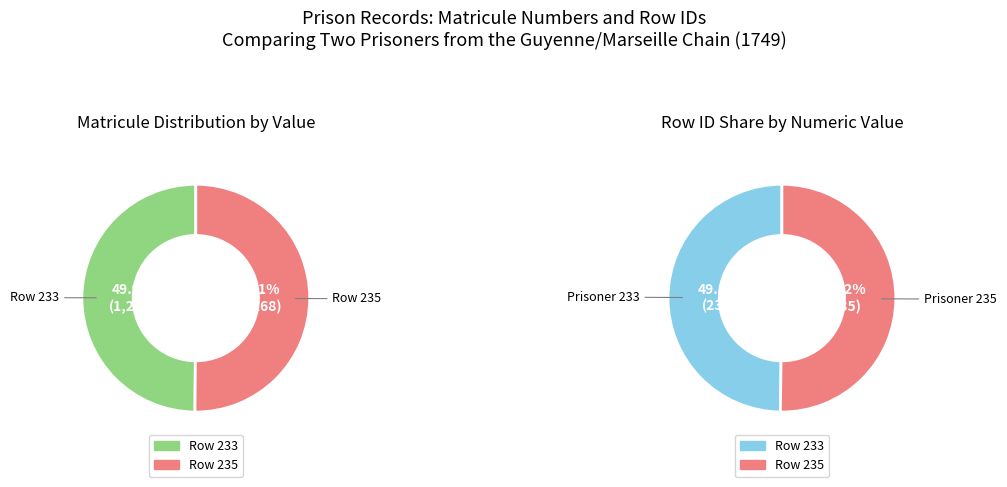

The 235 slice represents 50% of the pie. True or false?

True